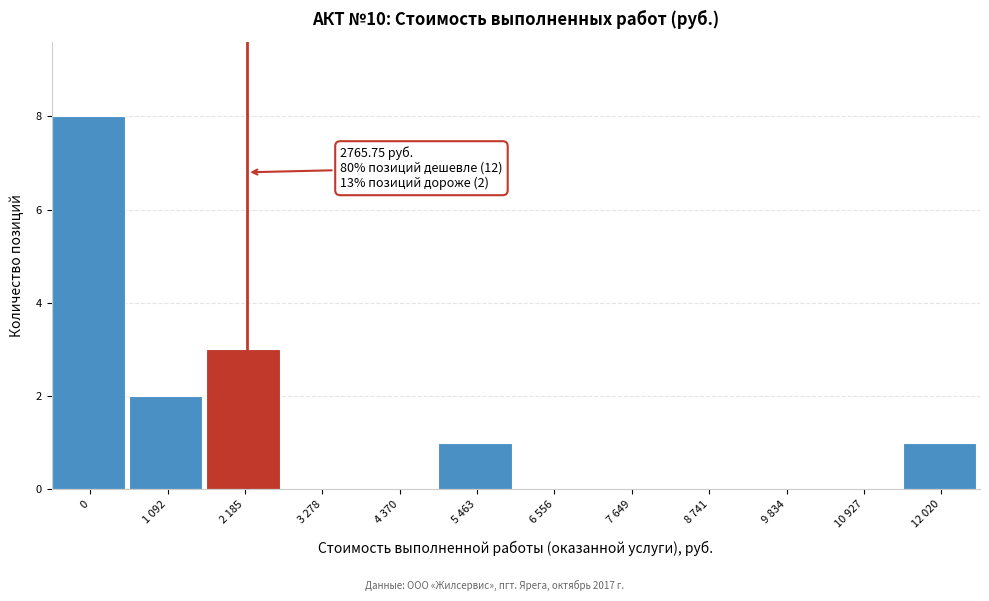

Reading left to right, what are all the values shown in this chart?

0=8	1 092=2	2 185=3	3 278=0	4 370=0	5 463=1	6 556=0	7 649=0	8 741=0	9 834=0	10 927=0	12 020=1